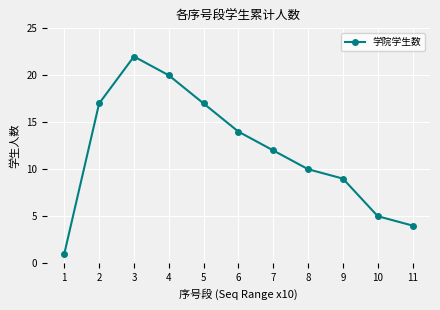

True or false: the data has more than 2 interior local peaks.

False